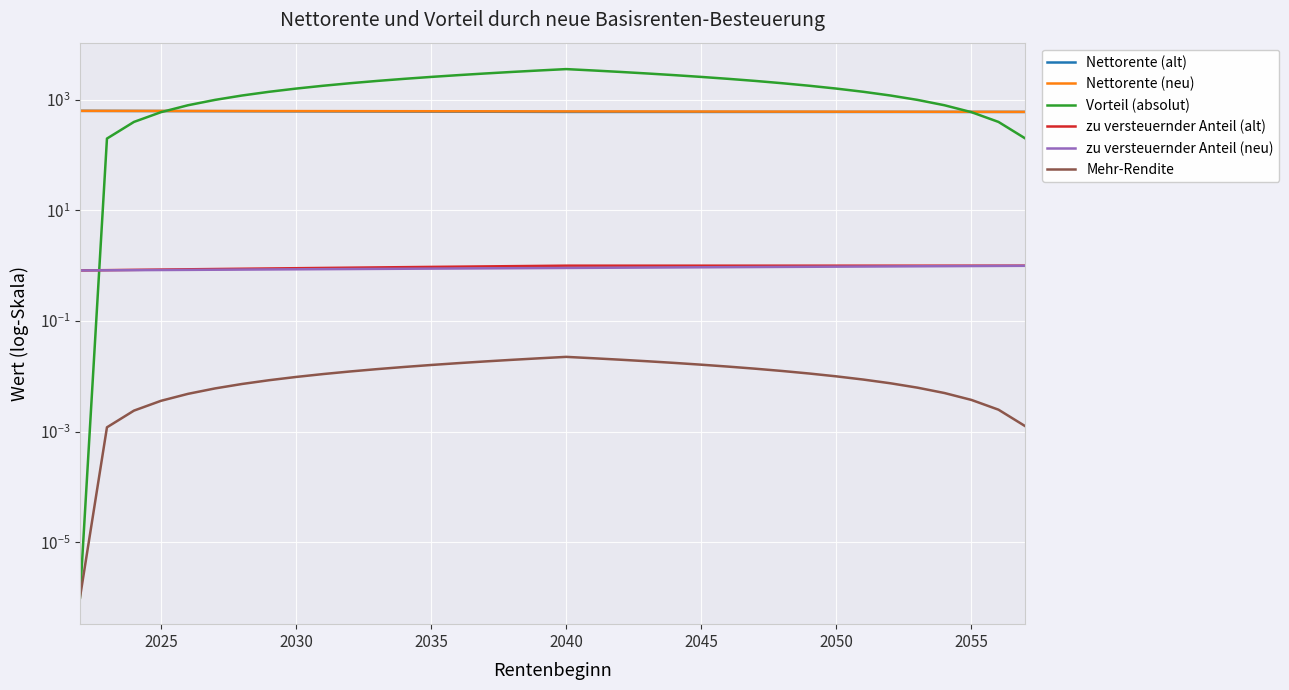

True or false: zu versteuernder Anteil (alt) has more than 2 interior local peaks.

False